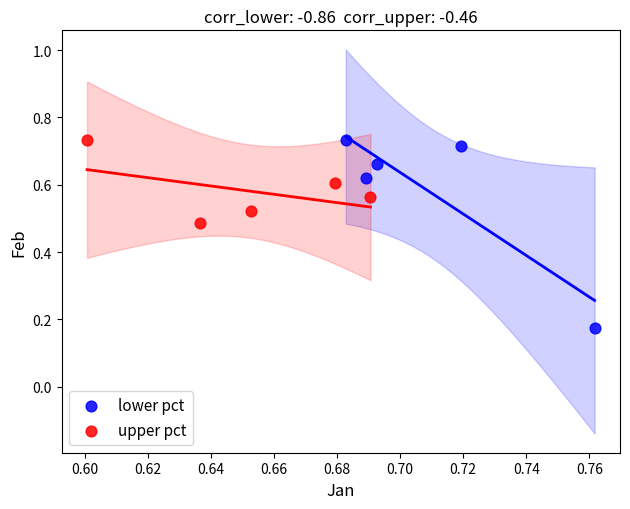

Which series has the largest Y range (max minus min)?

lower pct